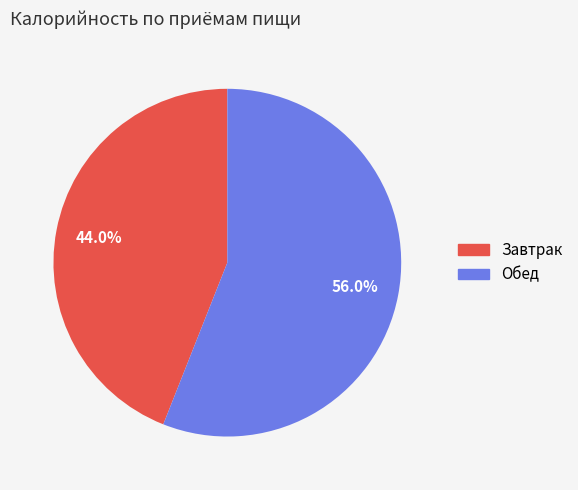

Does any single category account for the majority?

Yes